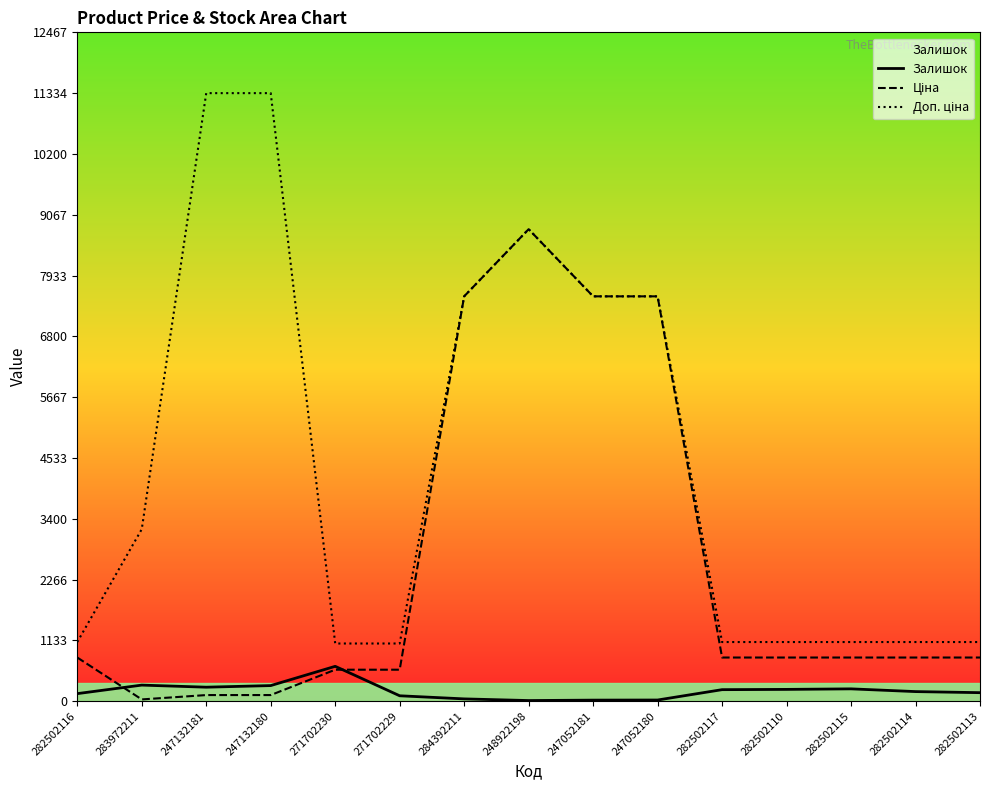

What is the average value of the Доп. ціна series?

4404.5